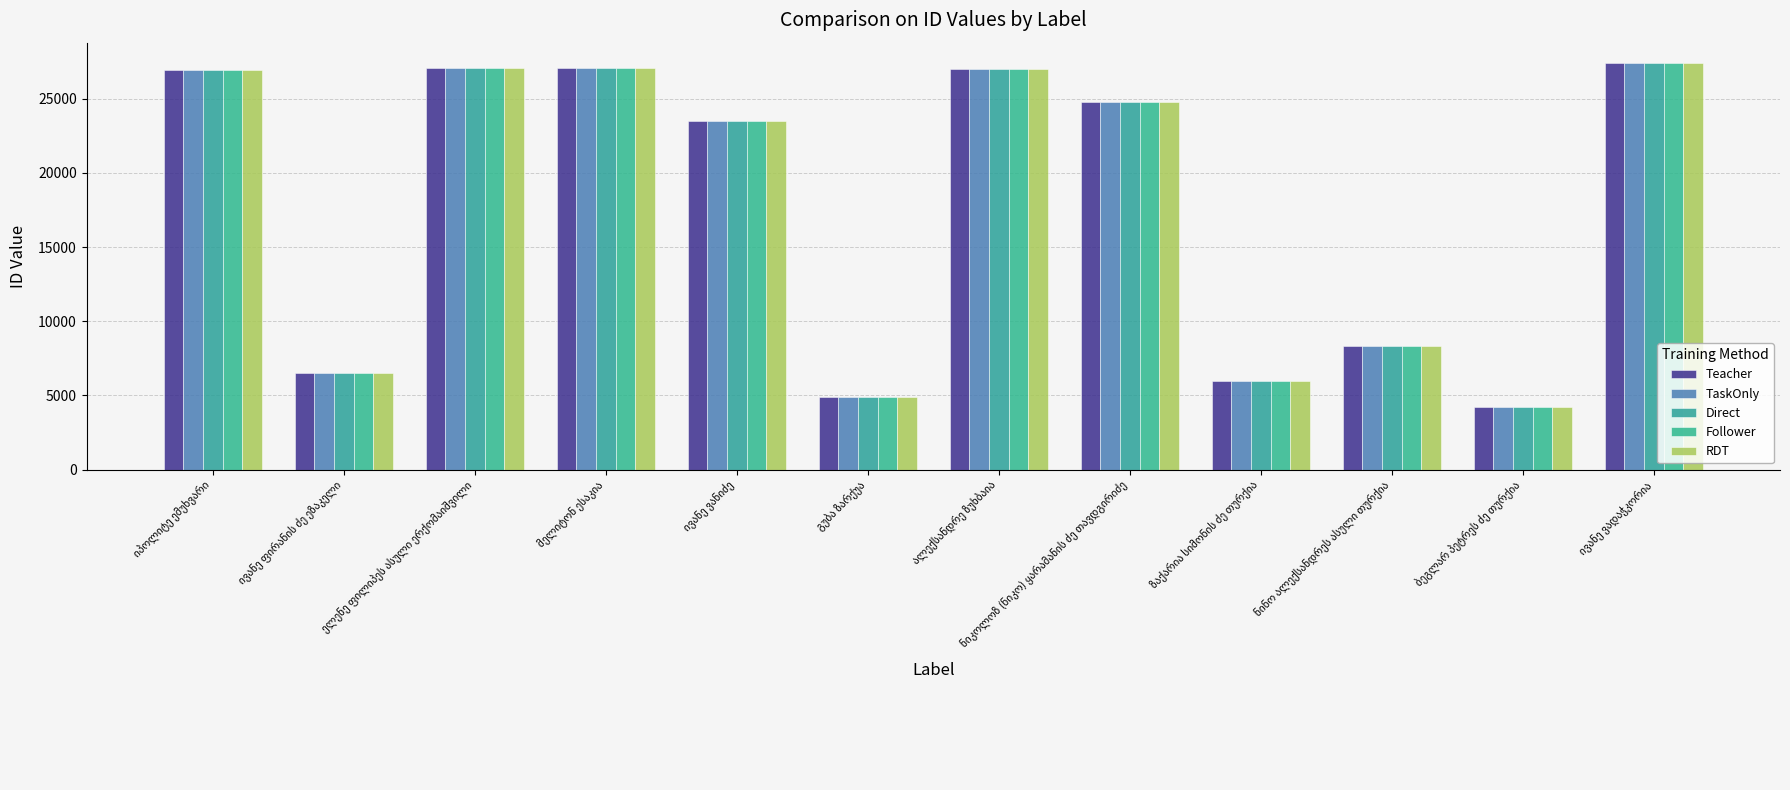

At which label is RDT closest to 15822?

ნინო ალექსანდრეს ასული თურქია